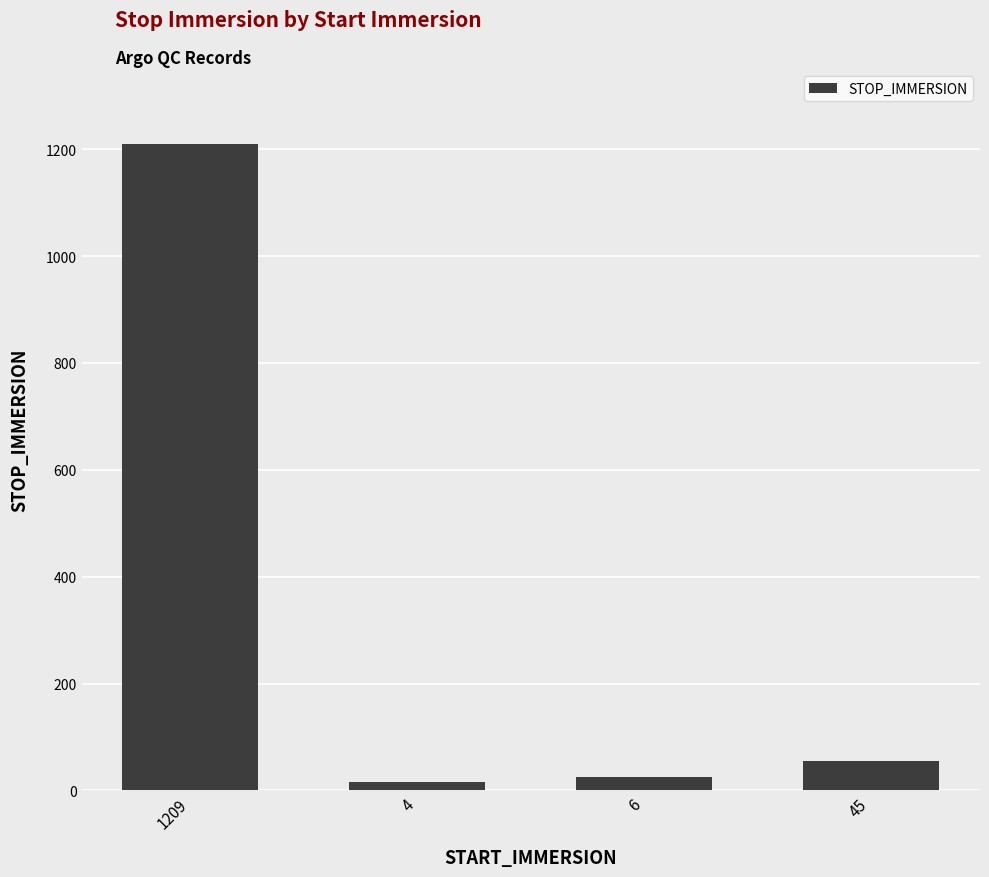

Reading left to right, extract all data points from this chart.

1209=1209	4=15	6=25	45=55